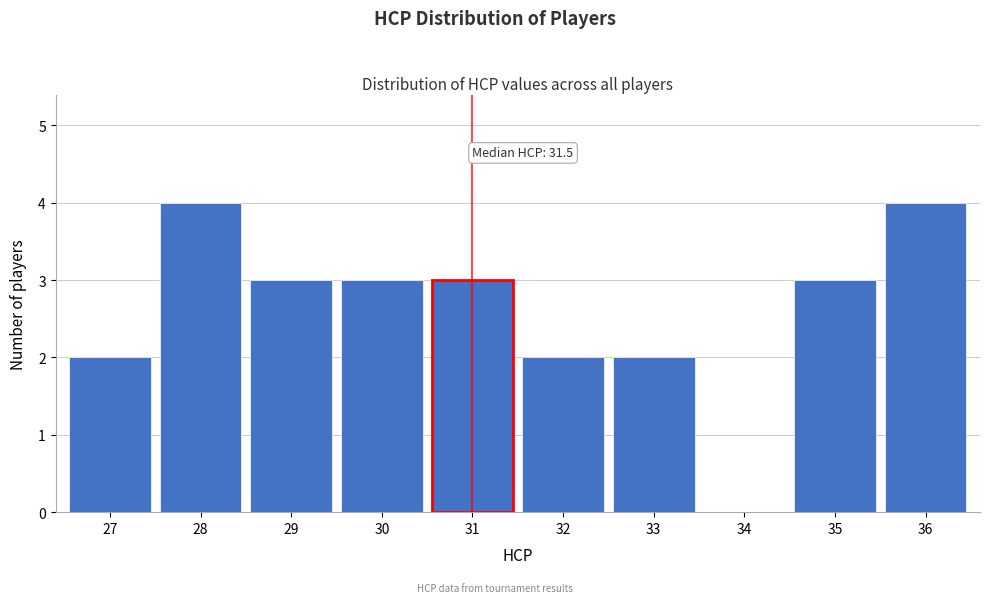

Reading left to right, what are all the values shown in this chart?

27=2	28=4	29=3	30=3	31=3	32=2	33=2	34=0	35=3	36=4